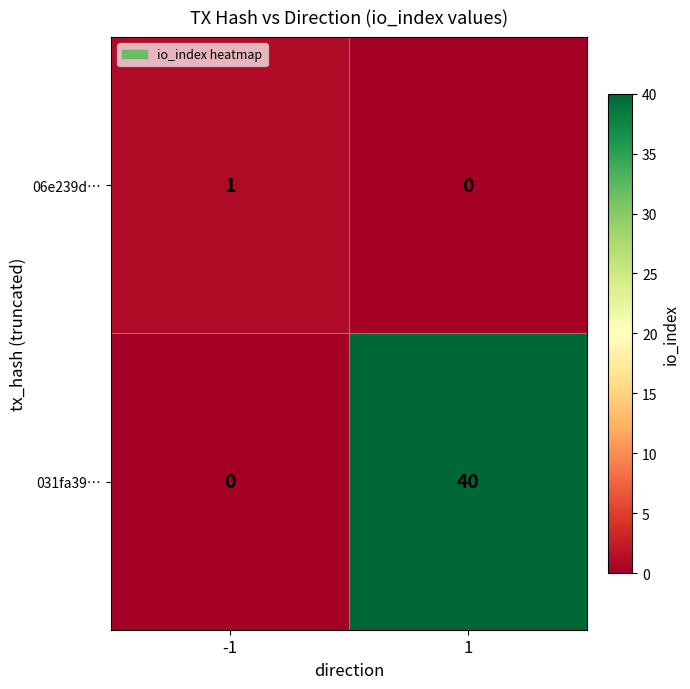

What is the average value of the 031fa39… series?

20